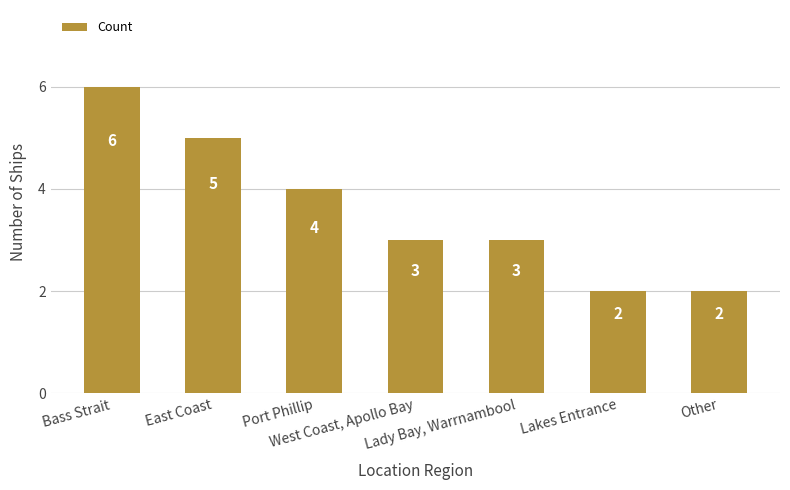

How many bars are there in total?

7